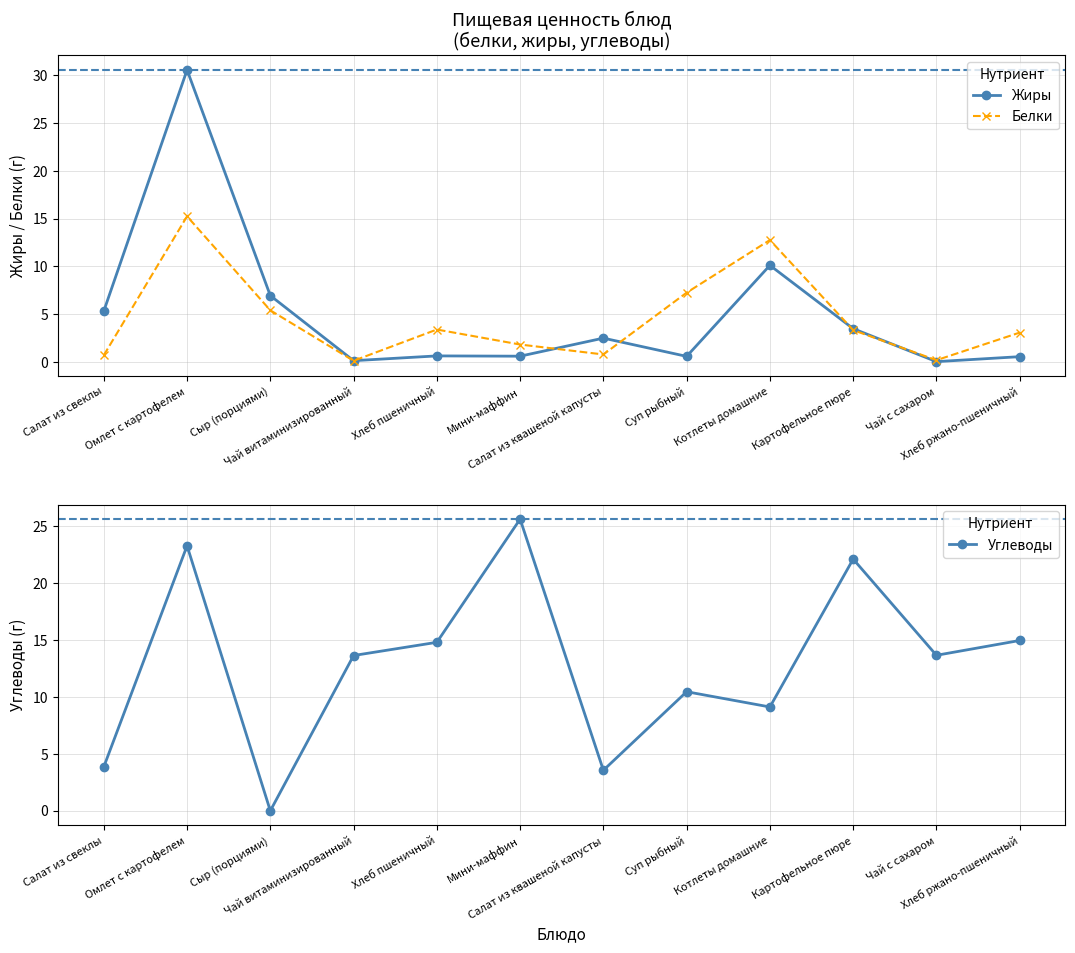

How many lines are shown in the chart?

3